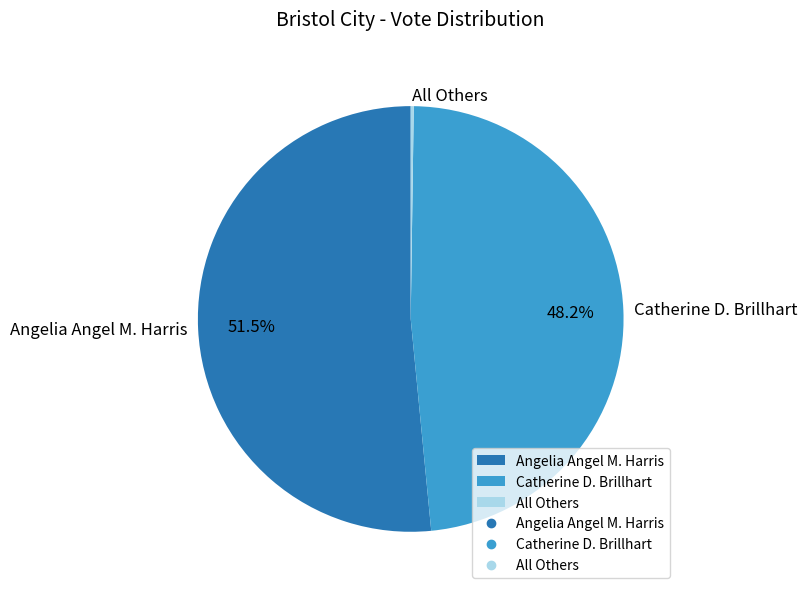

Which category has the biggest portion of the pie?

Angelia Angel M. Harris